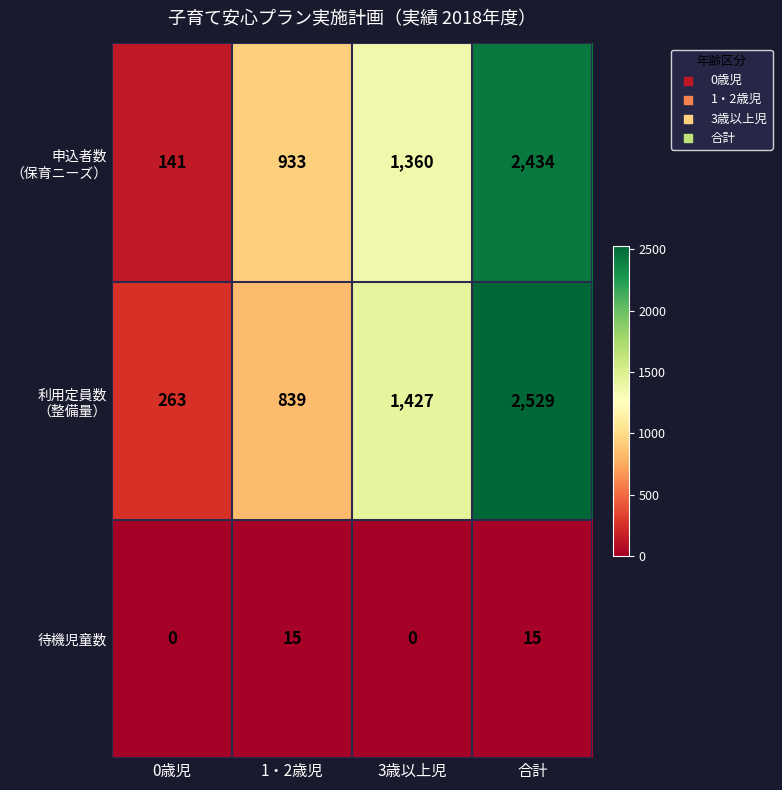

What is the sum of the 待機児童数 values at 1・2歳児 and 合計?

30